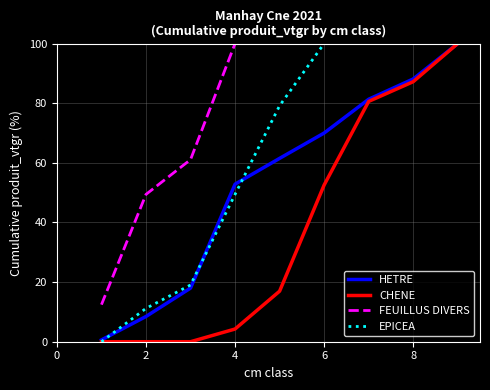

What is the maximum value shown in the chart?

100.0